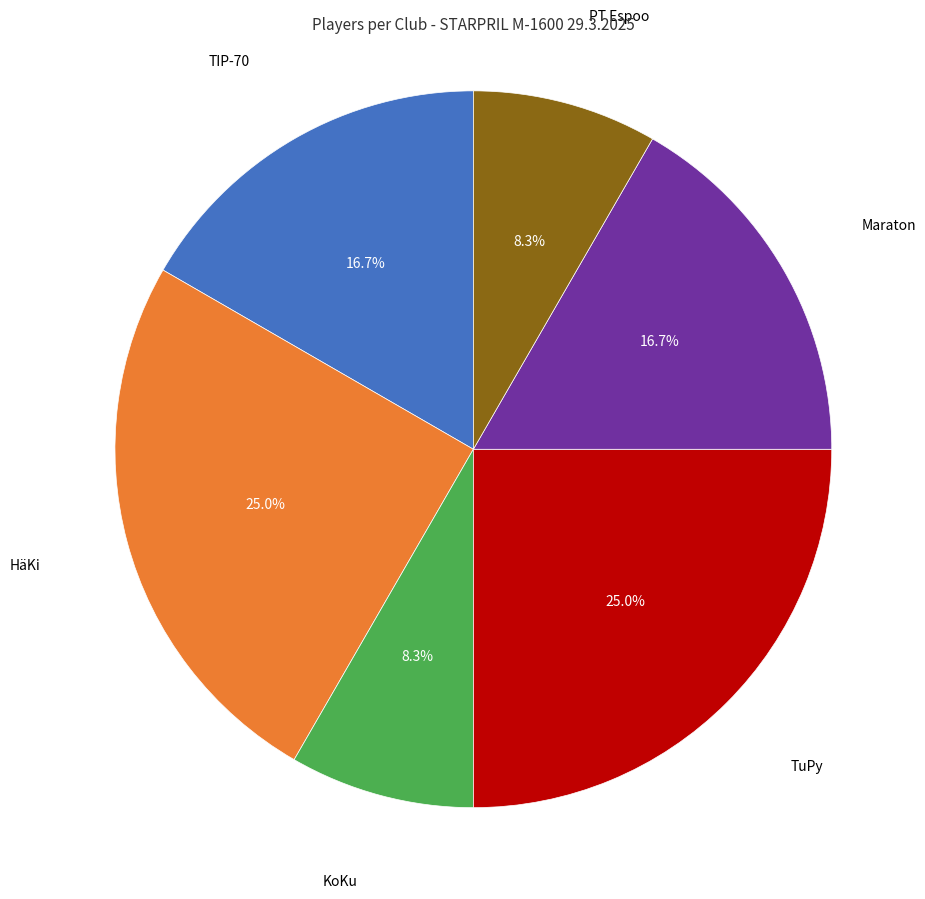

Is there a majority slice in this chart?

No